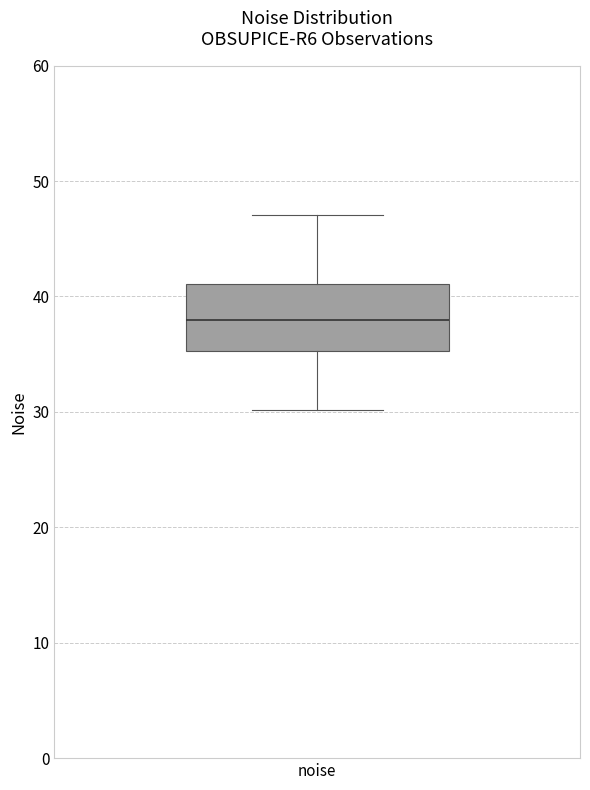

Where does the median line of the box for noise sit on the y-axis? The values are not printed on the chart, so give them approximately, as read against the axis.

38